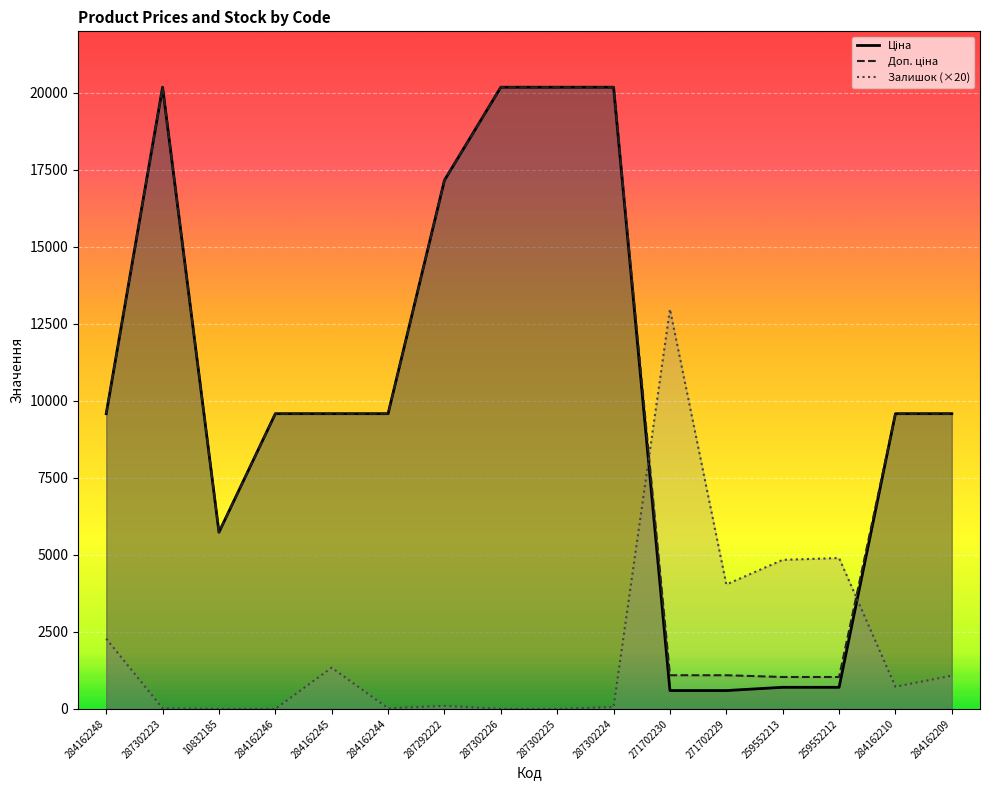

What value does the Ціна series have at 287302225?

20186.0